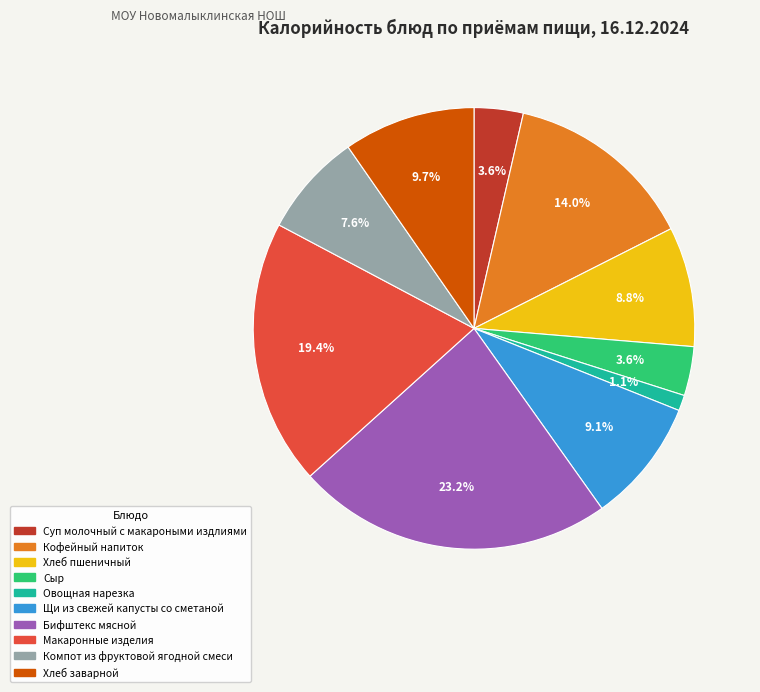

What percentage do Сыр and Компот из фруктовой ягодной смеси together represent?

11.2%